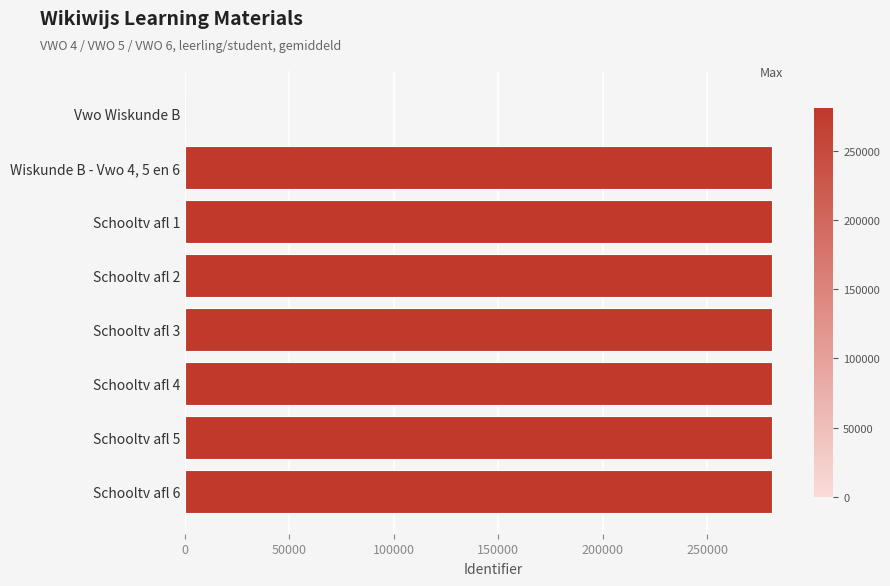

How many values are above zero?

7